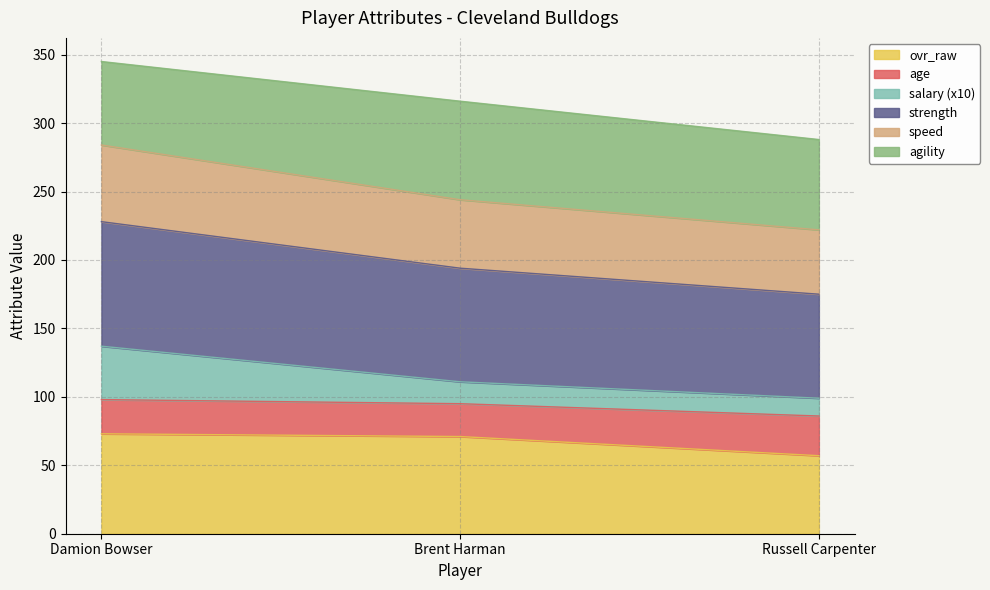

Does the chart display data point markers on the line(s)?

No